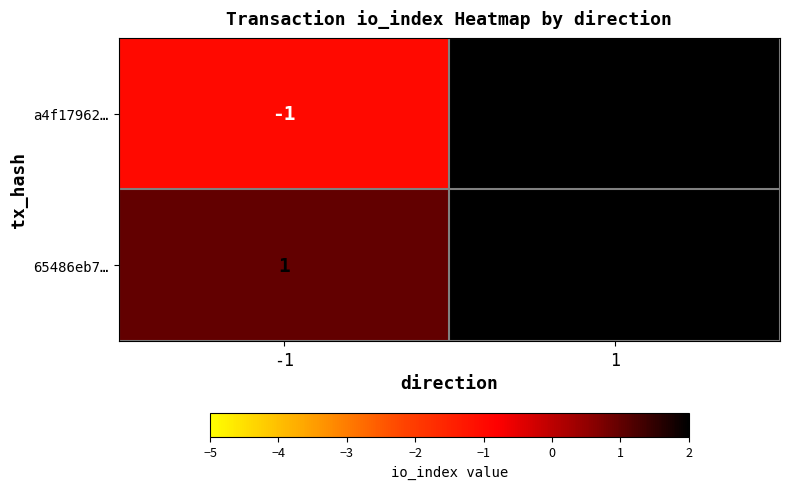

Reading right to left, transcribe all the data shown in this chart.

a4f17962…: 1=84	-1=-1
65486eb7…: 1=18	-1=1